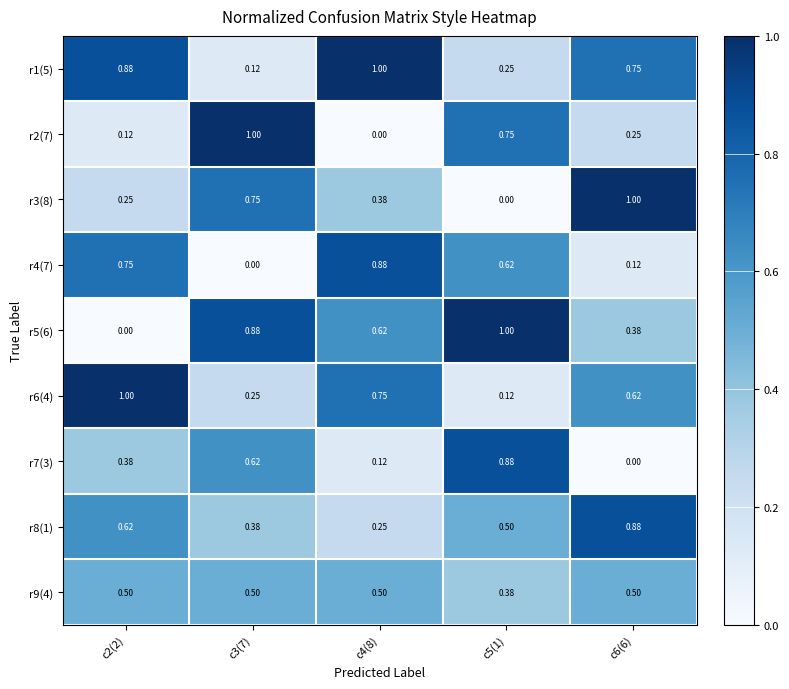

How many distinct data groups are displayed?

9